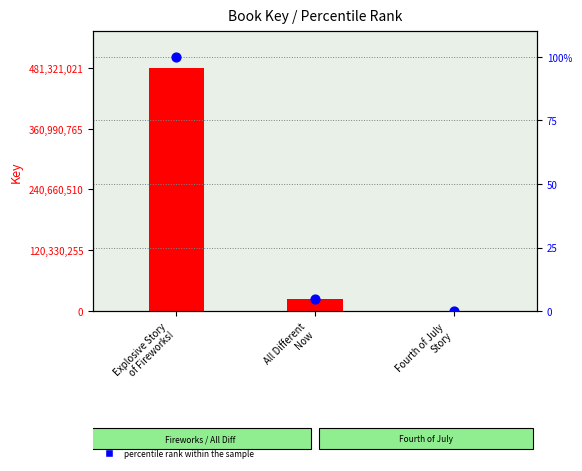

Which series has the widest spread of Y values?

Key